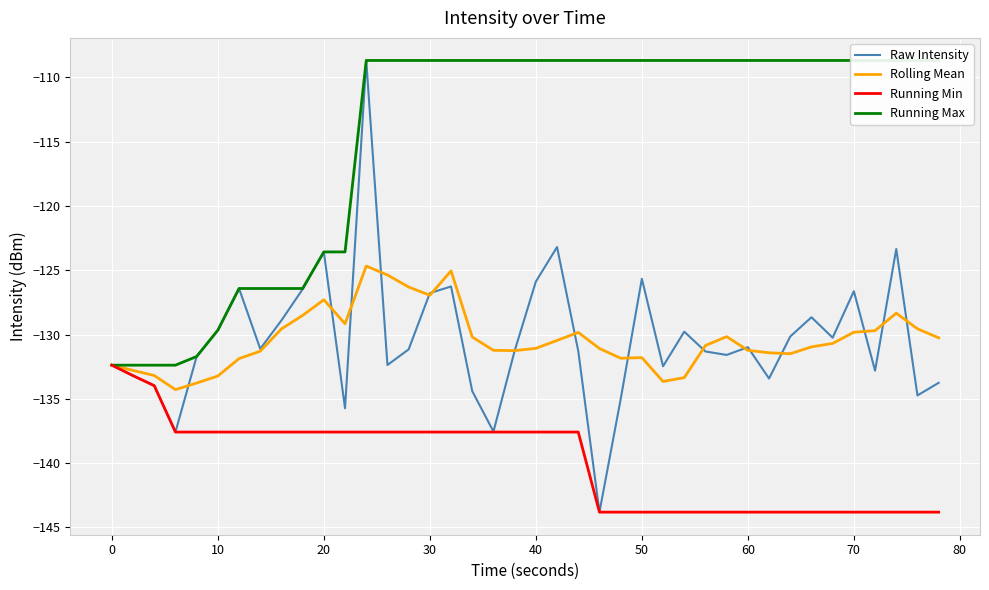

At how many categories does at least one series exceed -127?

34